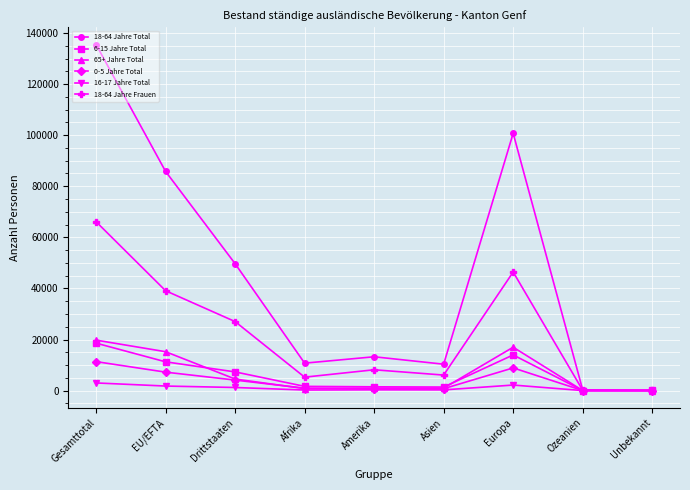

True or false: 0-5 Jahre Total has more than 2 interior local peaks.

False